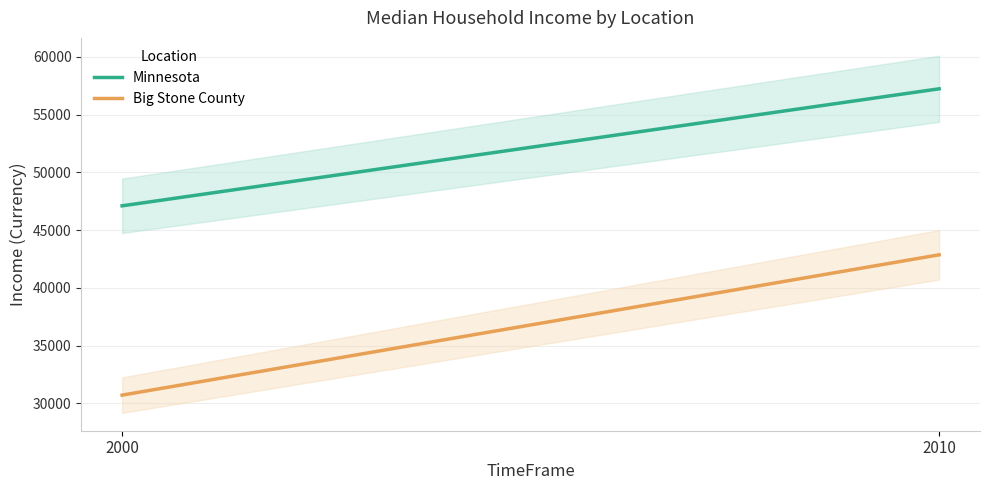

What is the value of the Minnesota point at the 1st from the left?

47111